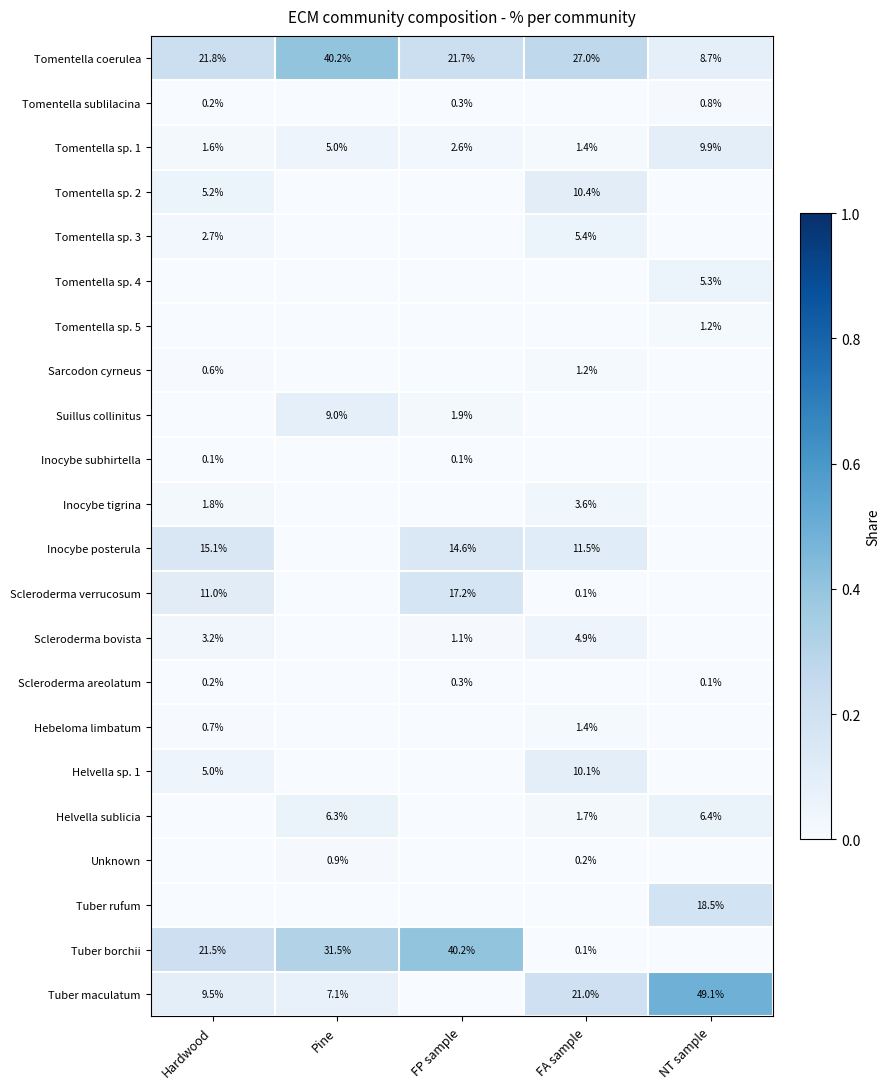

Rank the categories by Tomentella sp. 1 value from lowest to highest.

FA sample, Hardwood, FP sample, Pine, NT sample